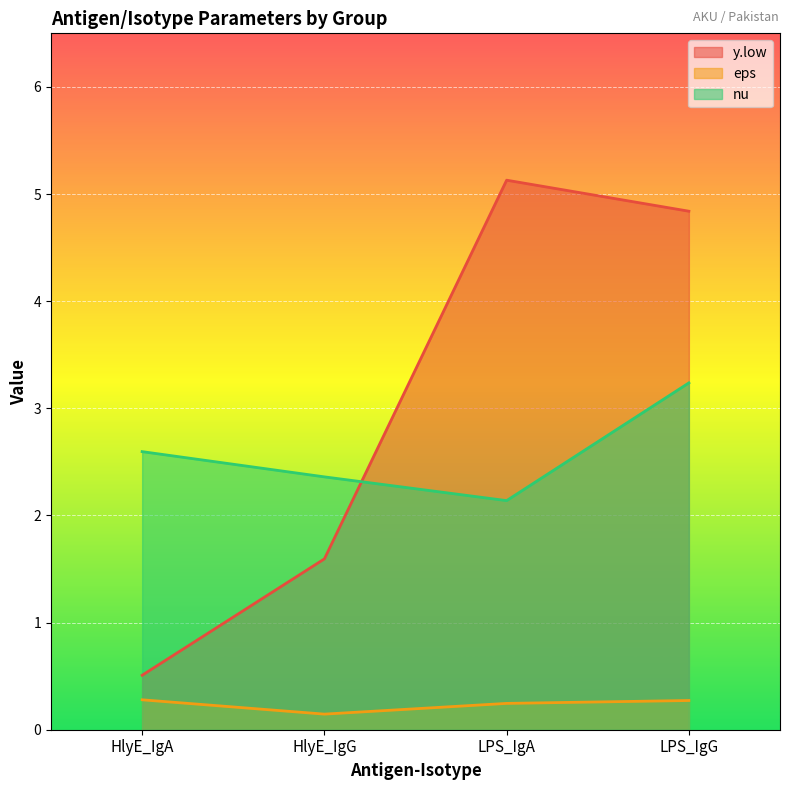

How many lines are shown in the chart?

3